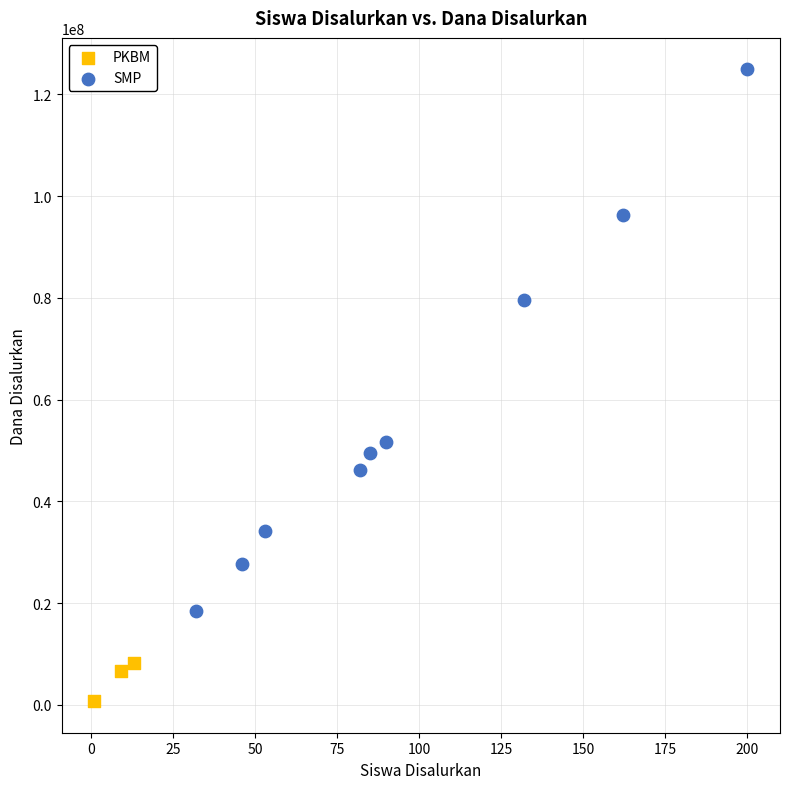

Which series contains the highest Y value?

SMP